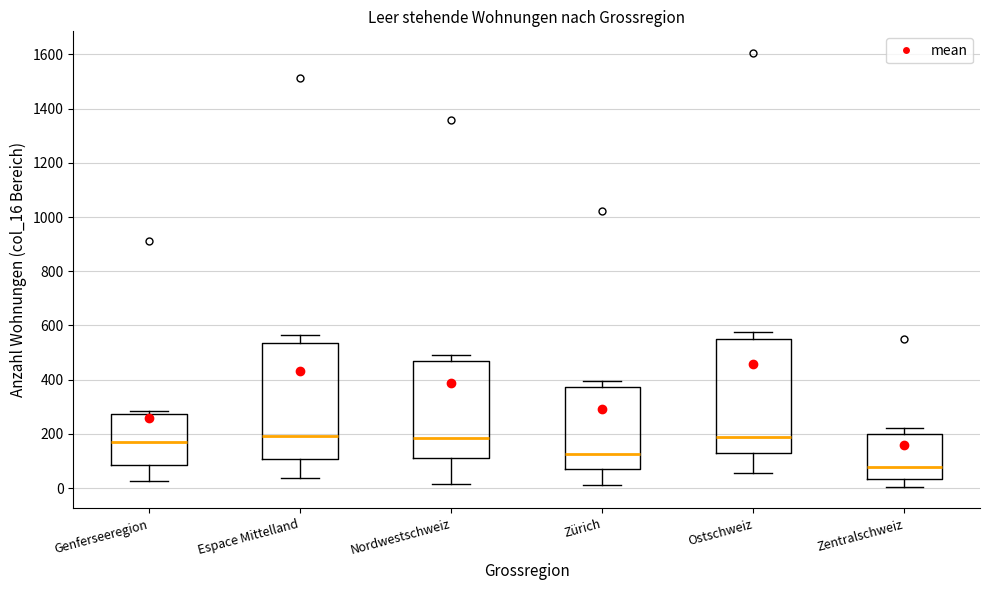

Reading left to right, transcribe this box plot: for each box, give where its median line is, the range the box spans, and where its two whiskers end, as read against the y-axis. The values are not printed on the chart, so give them approximately, as read against the axis.

Genferseeregion: median 160, box 80 to 280, whiskers 20 to 280 (just above the box's upper edge)
Espace Mittelland: median 200, box 100 to 540, whiskers 40 to 560
Nordwestschweiz: median 180, box 120 to 460, whiskers 20 to 500
Zürich: median 120, box 80 to 380, whiskers 20 to 400
Ostschweiz: median 180, box 140 to 560, whiskers 60 to 580
Zentralschweiz: median 80, box 40 to 200, whiskers 0 to 220